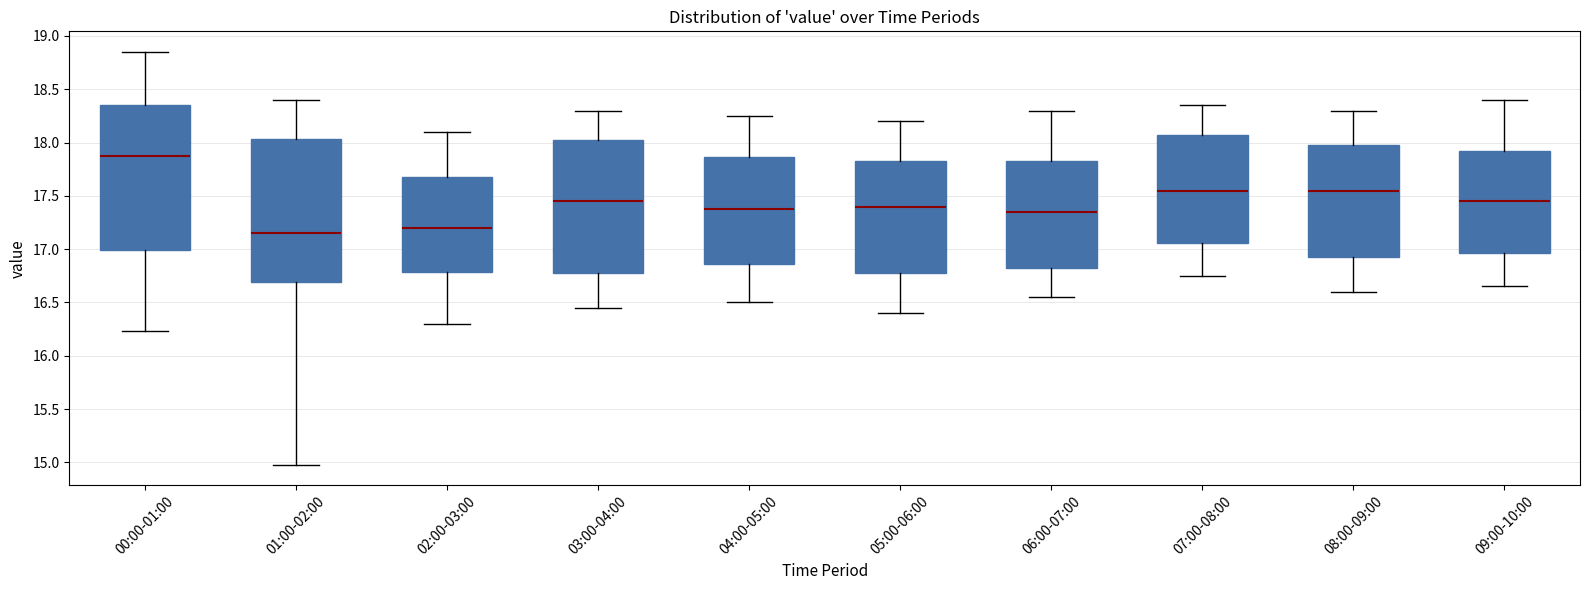

Which box's median line is the lowest?

01:00-02:00